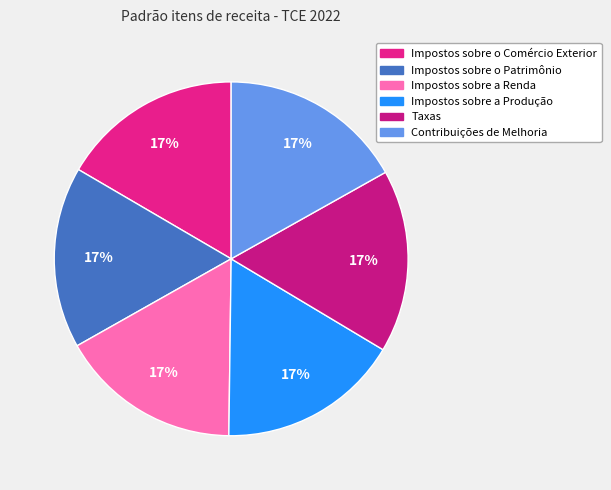

Count the number of slices in the pie.

6